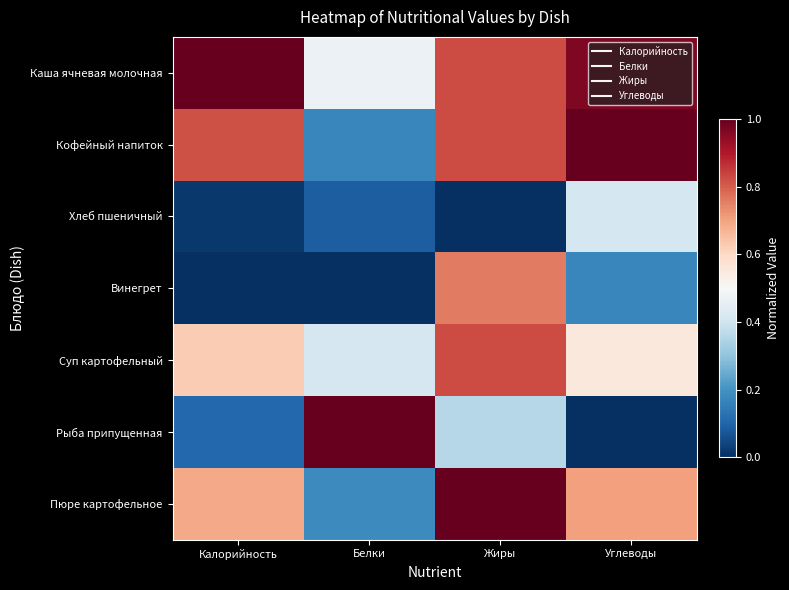

List the series in order of their peak value, highest first.

Каша ячневая молочная, Кофейный напиток, Рыба припущенная, Пюре картофельное, Суп картофельный, Винегрет, Хлеб пшеничный